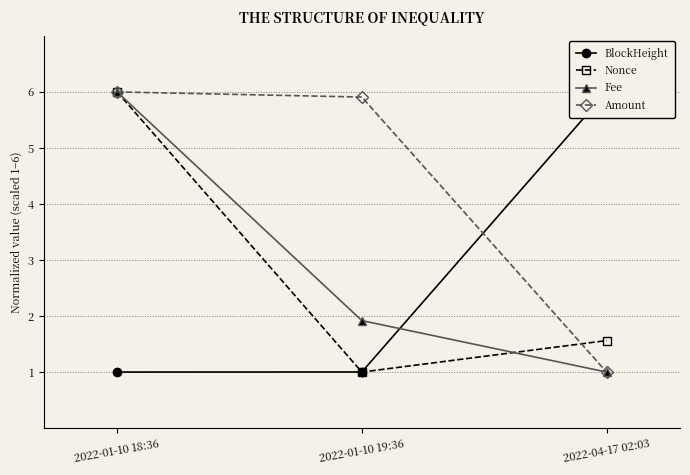

At which label is Nonce closest to 3?

2022-04-17 02:03